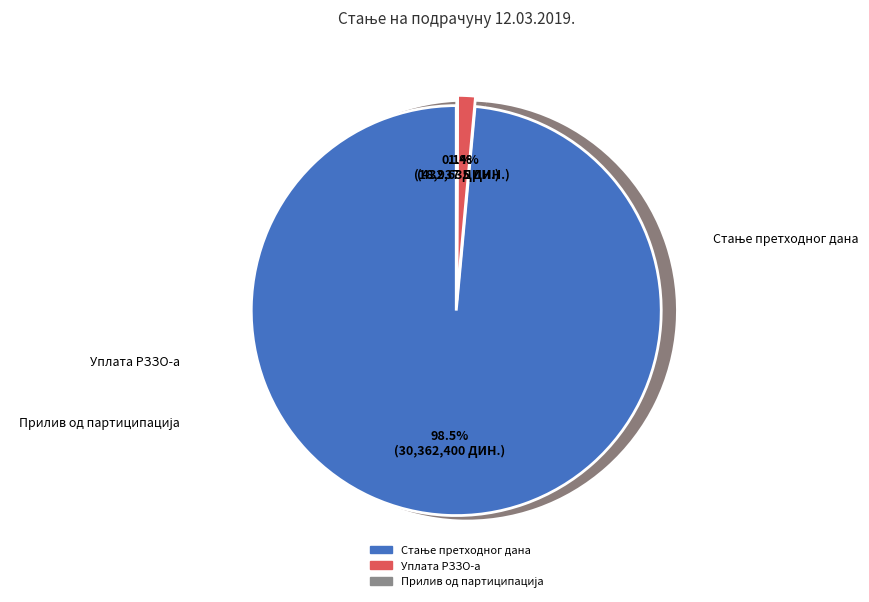

What is the majority slice?

СТАњЕ ПРЕТХОДНОГ ДАНА